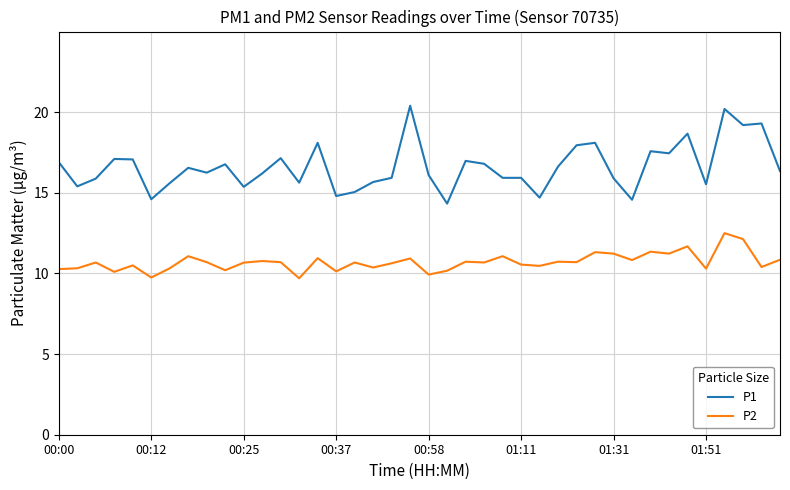

What is the difference between the maximum and minimum values in the P2 series?

2.8